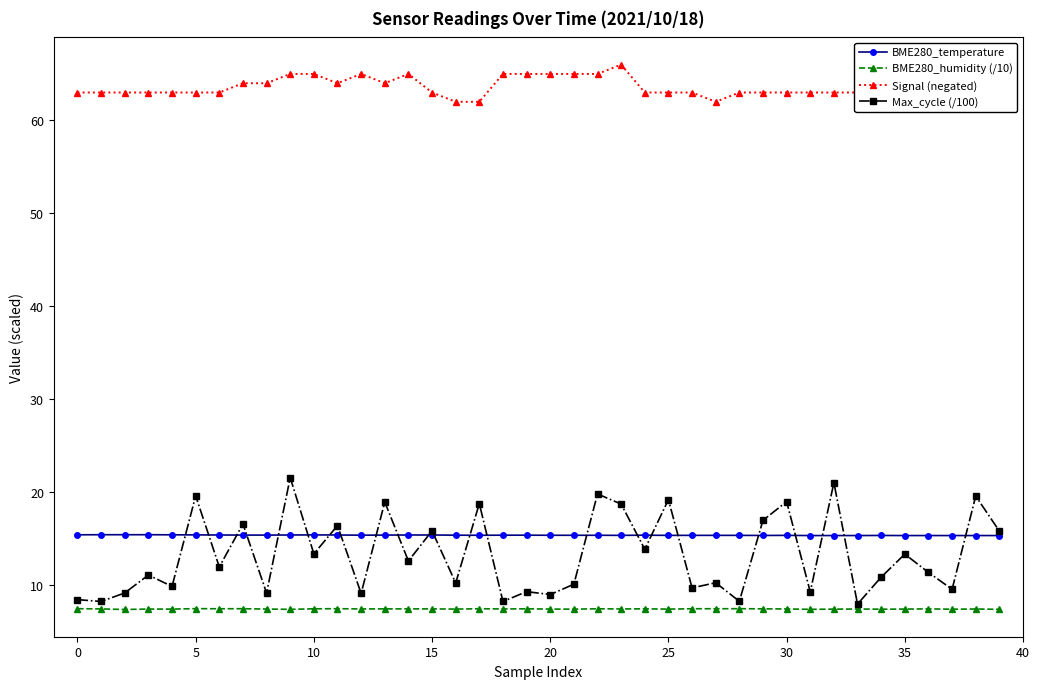

True or false: Max_cycle (/100) has more than 1 points higher than both neighbors.

True